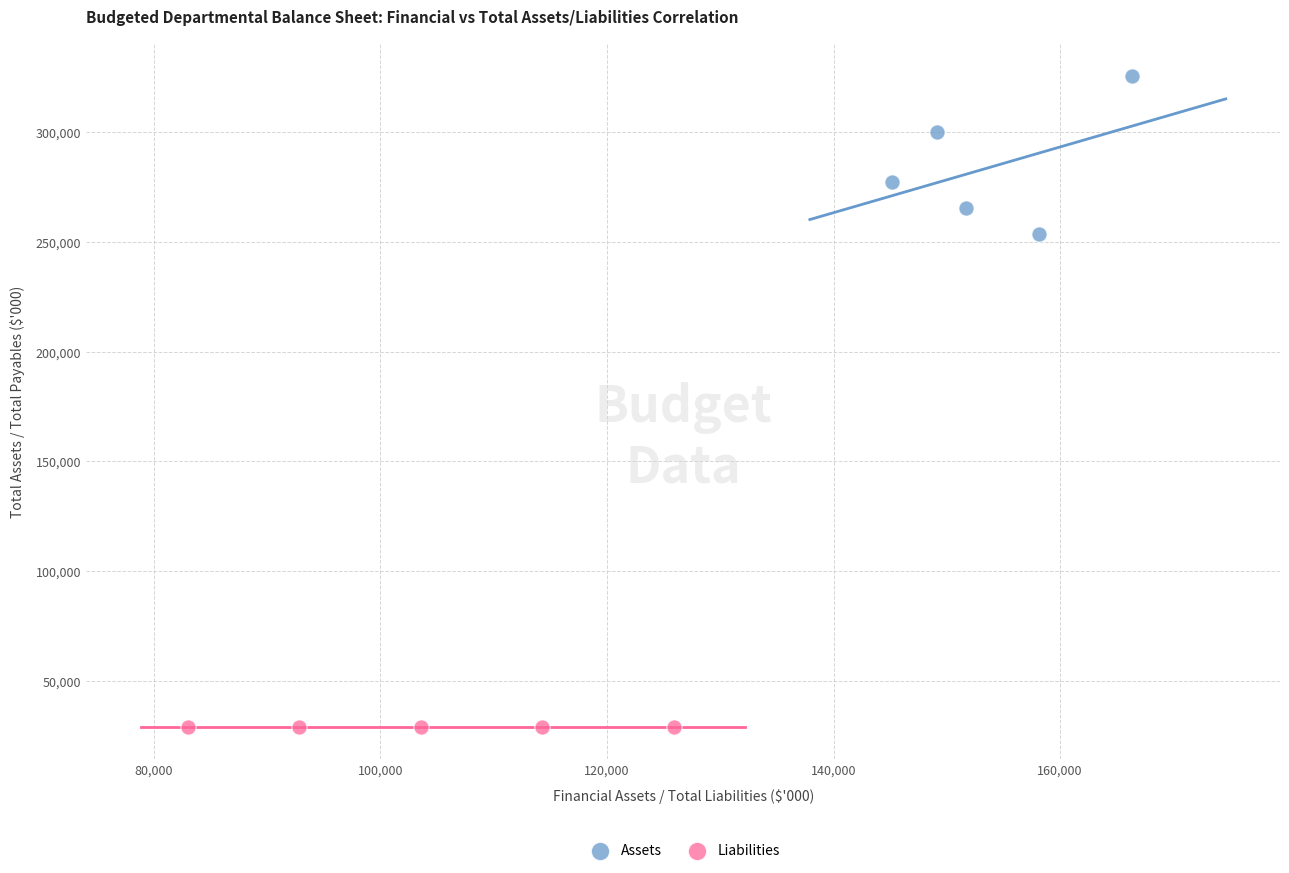

Which series contains the highest Y value?

Assets